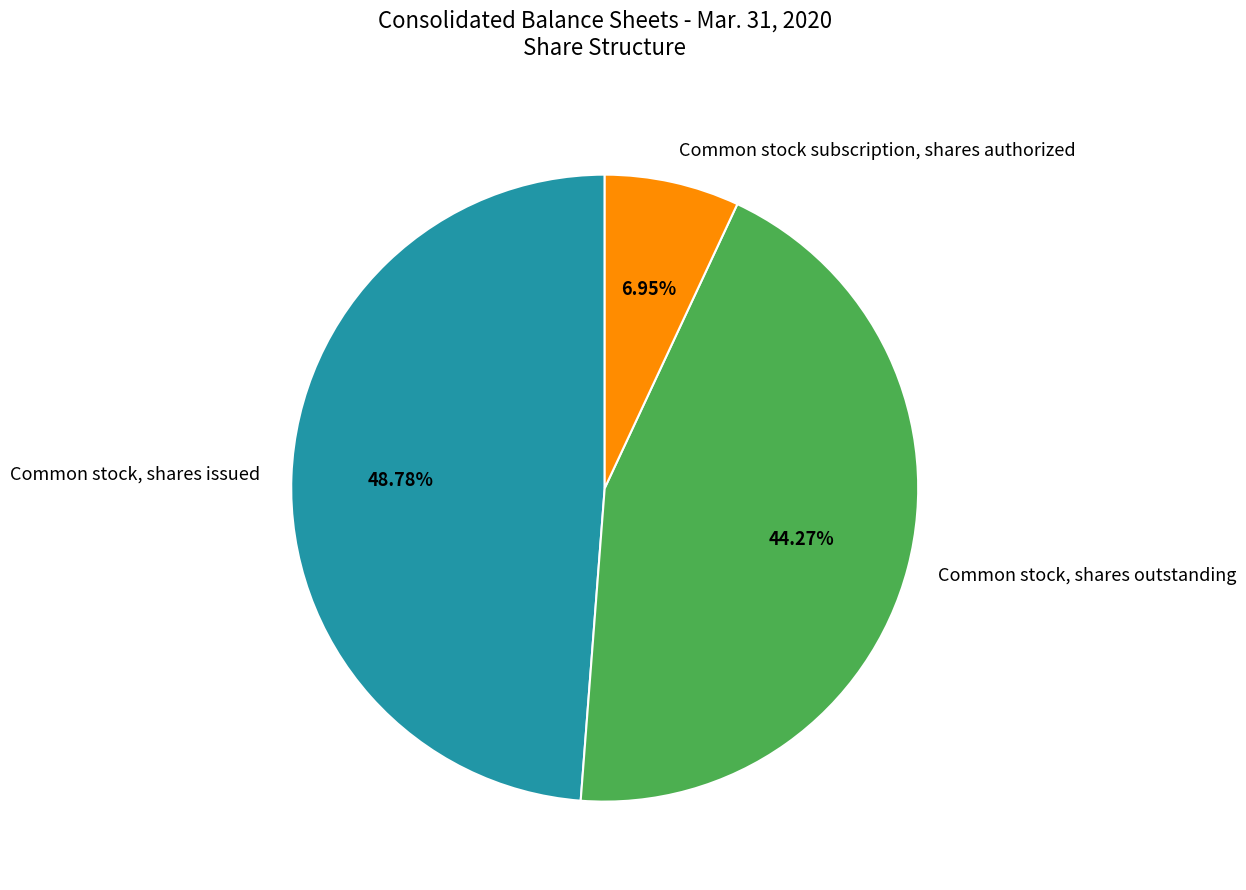

How many slices are in this pie chart?

3